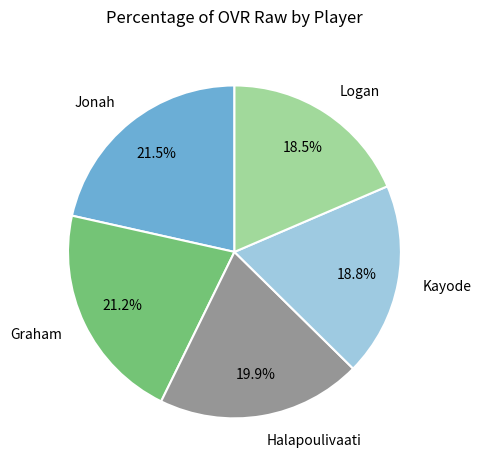

Is it true that Logan is 13% of the pie?

False